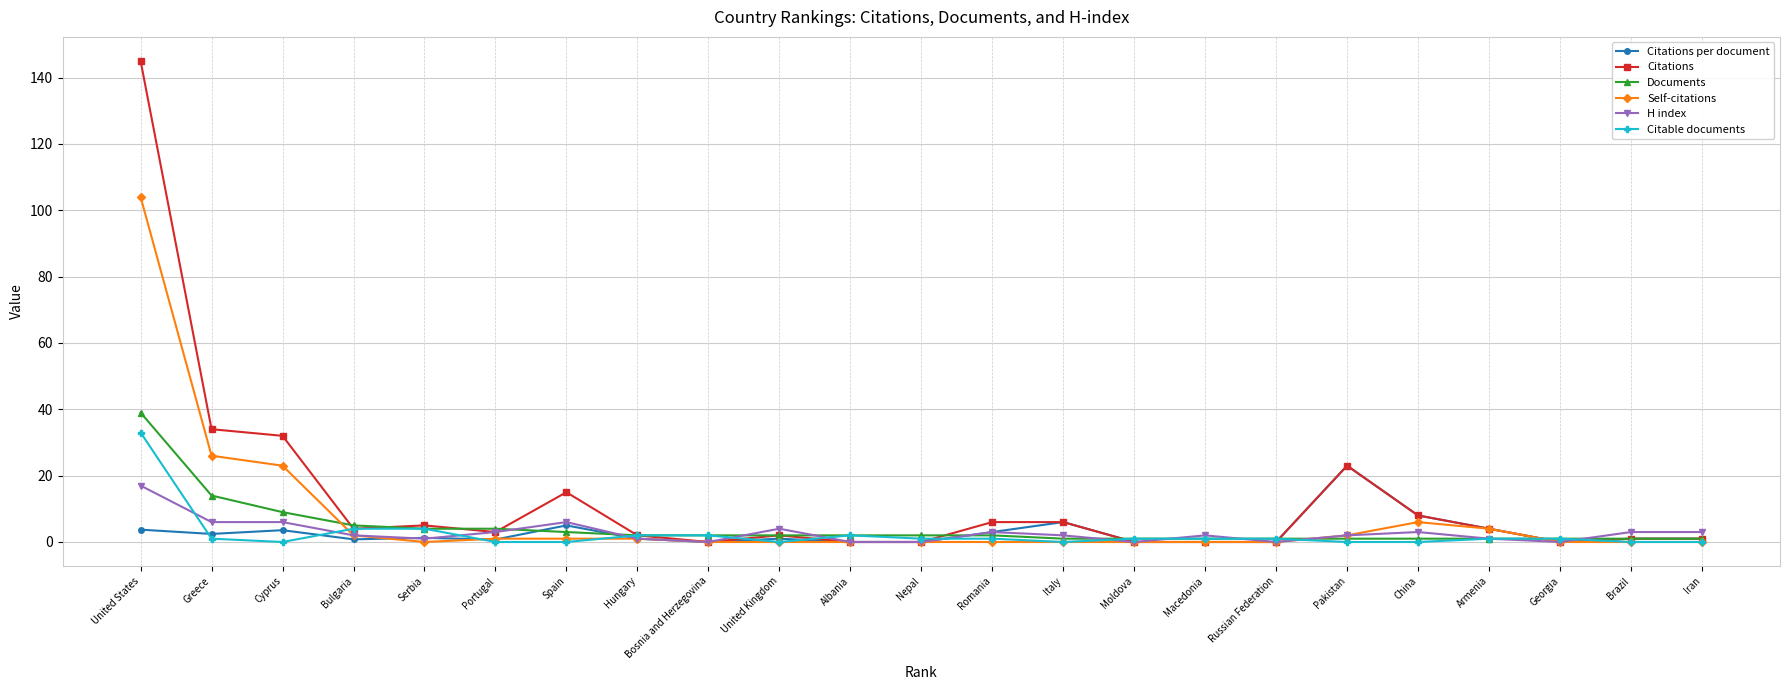

List the series in order of their peak value, highest first.

Citations, Self-citations, Documents, Citable documents, Citations per document, H index